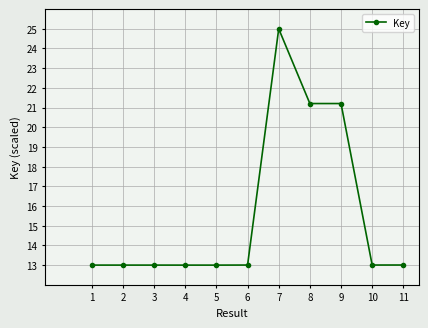

Reading left to right, transcribe all the data shown in this chart.

1=13.0	2=13.0	3=13.0	4=13.0	5=13.0	6=13.0	7=25.0	8=21.2	9=21.2	10=13.0	11=13.0